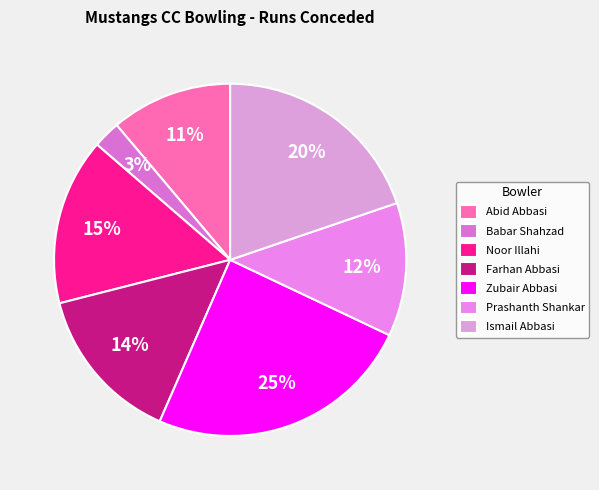

Combined, do Farhan Abbasi and Zubair Abbasi account for over 50%?

No